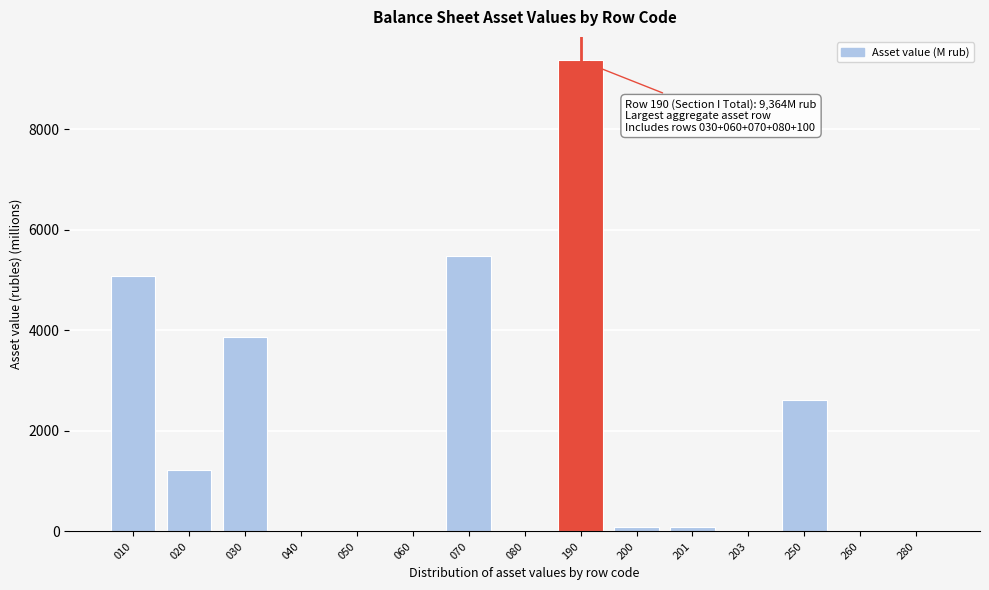

What is the change in value from 190 to 250?

-6742.0